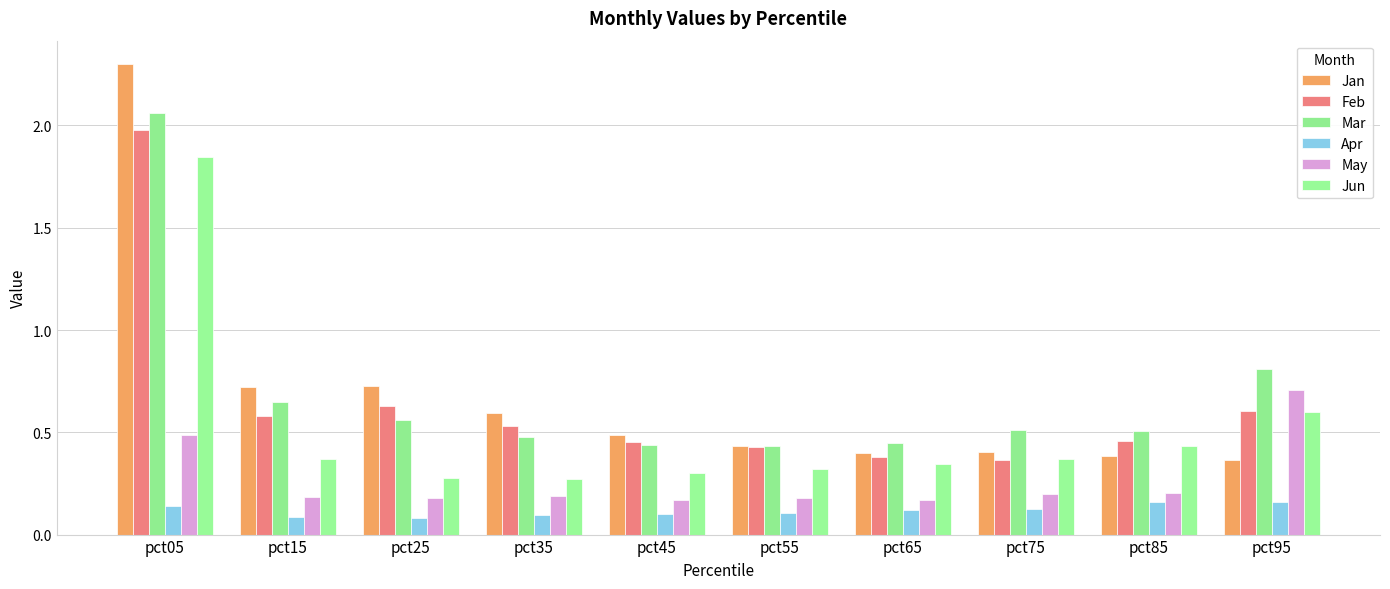

Which series has the widest spread of values?

Jan